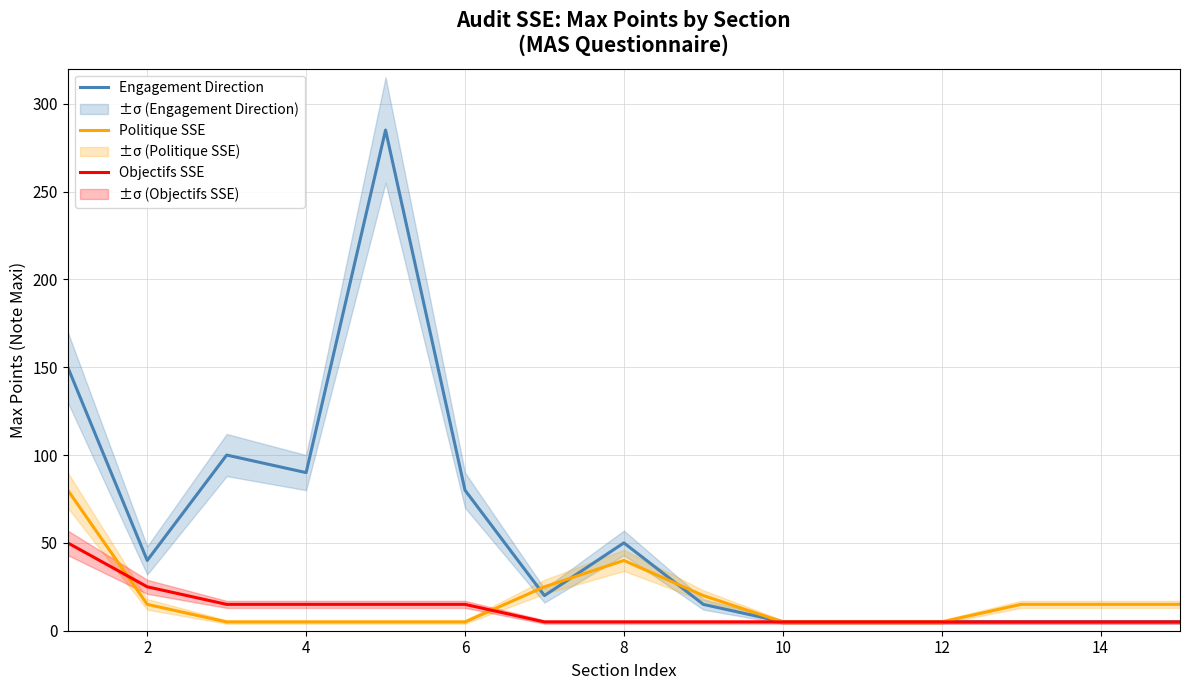

What is the difference between the highest and lowest values at 2?

25